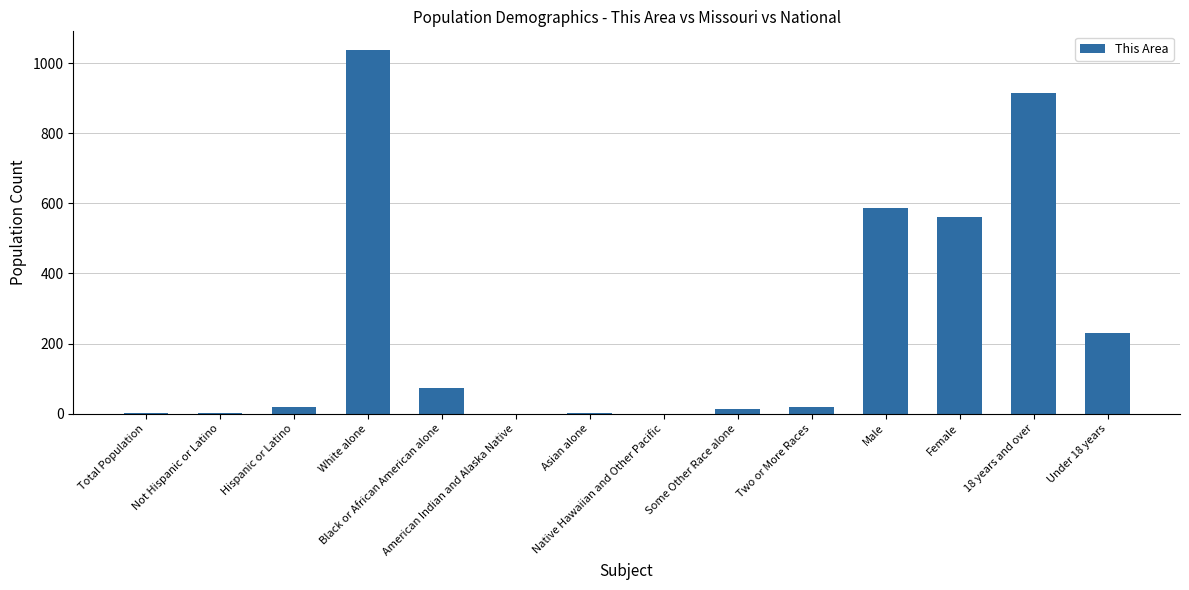

What is the average value?

247